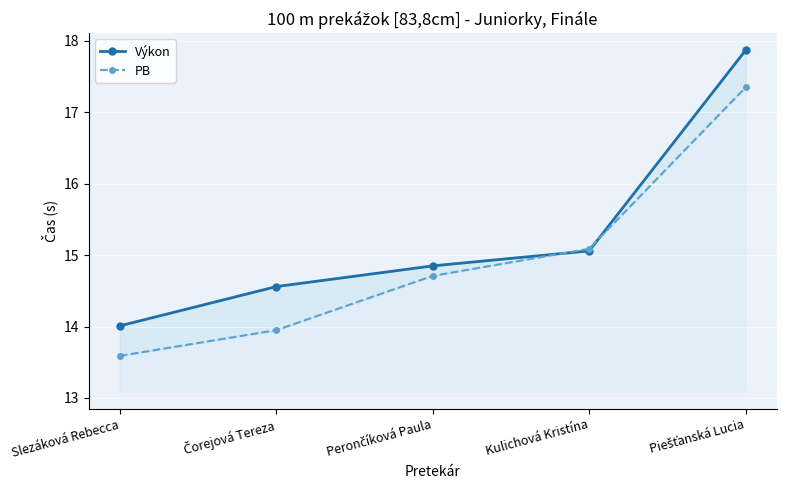

Reading left to right, transcribe all the data shown in this chart.

Výkon: Slezáková Rebecca=14.0	Čorejová Tereza=14.6	Perončíková Paula=14.8	Kulichová Kristína=15.1	Piešťanská Lucia=17.9
PB: Slezáková Rebecca=13.6	Čorejová Tereza=13.9	Perončíková Paula=14.7	Kulichová Kristína=15.1	Piešťanská Lucia=17.4